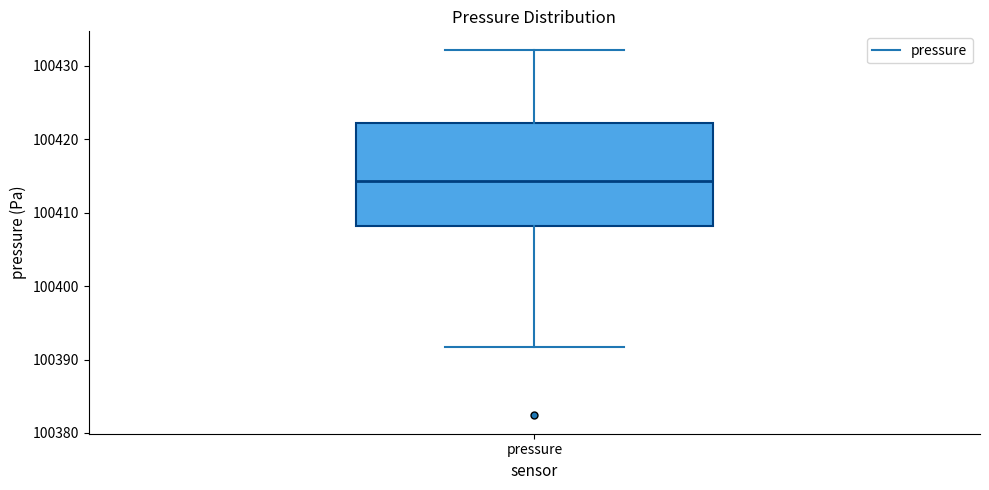

Read this box plot against the y-axis: the position of the median line, the range covered by the box, and the ends of both whiskers. The values are not printed on the chart, so give them approximately, as read against the axis.

median 100414, box 100408 to 100422, whiskers 100392 to 100432